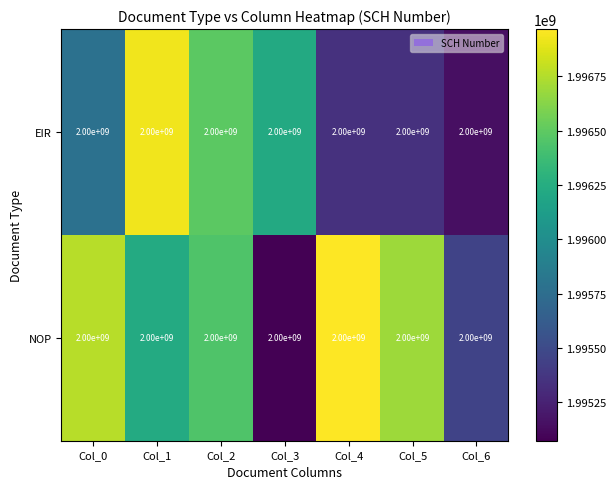

What is the lowest value of the EIR series?

1995147945.7